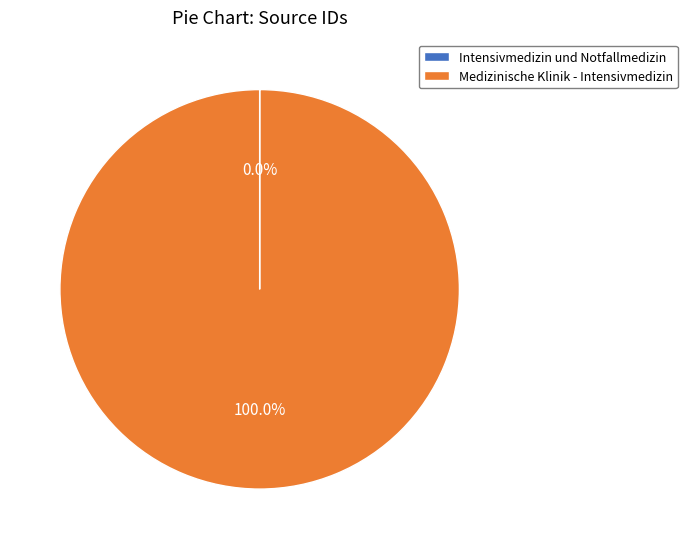

What is the majority slice?

Medizinische Klinik - Intensivmedizin